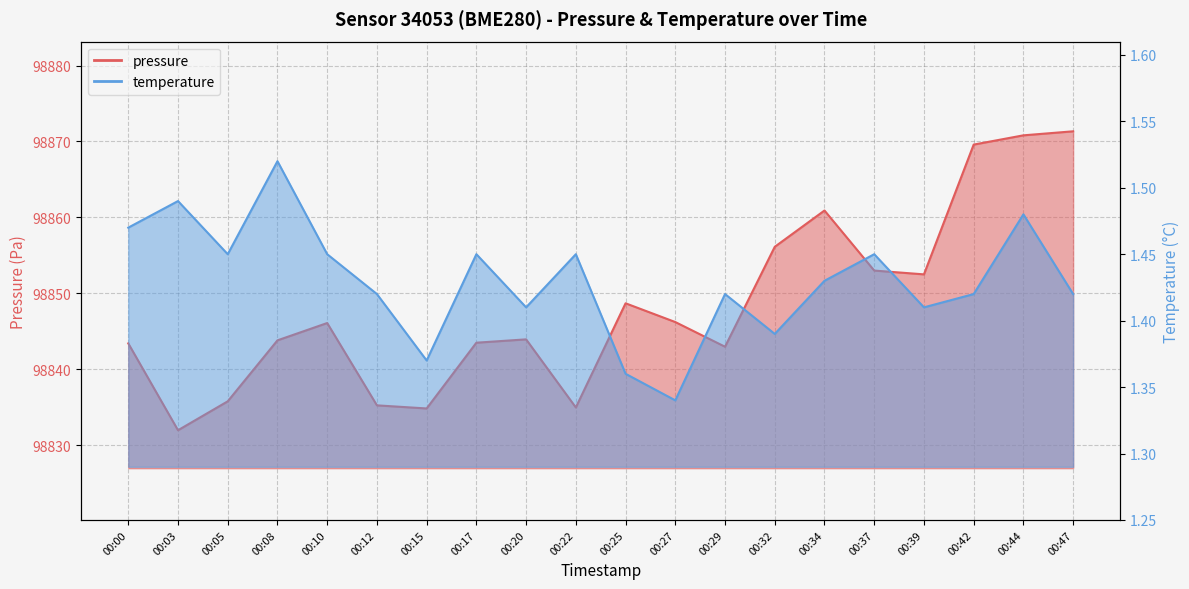

In pressure, how many points are lower than both neighbors (excluding endpoints)?

5